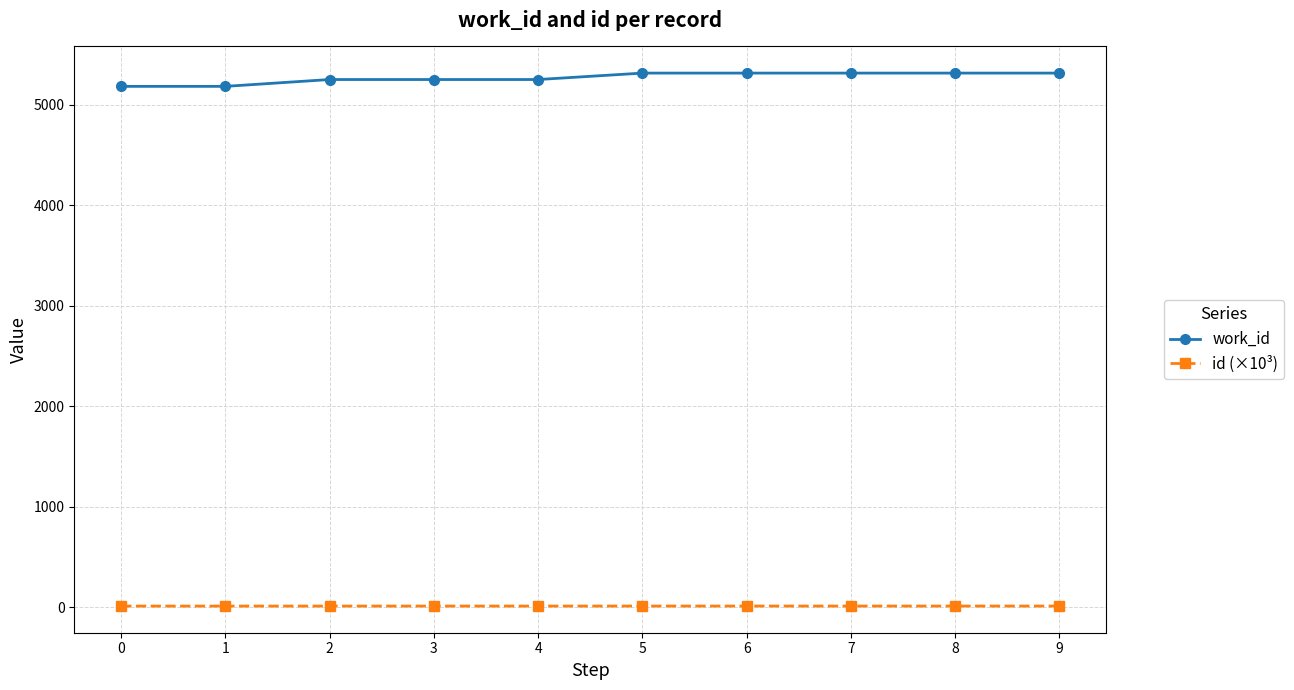

What is the difference between the highest and lowest values at 0?

5170.1